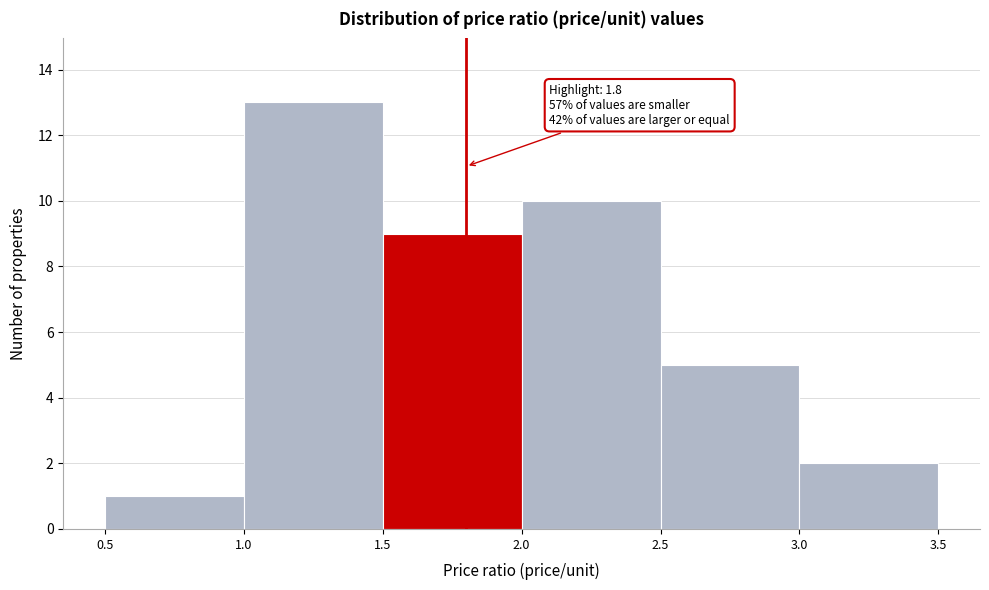

Over which range of the x-axis is the bar tallest?

1.0 to 1.5